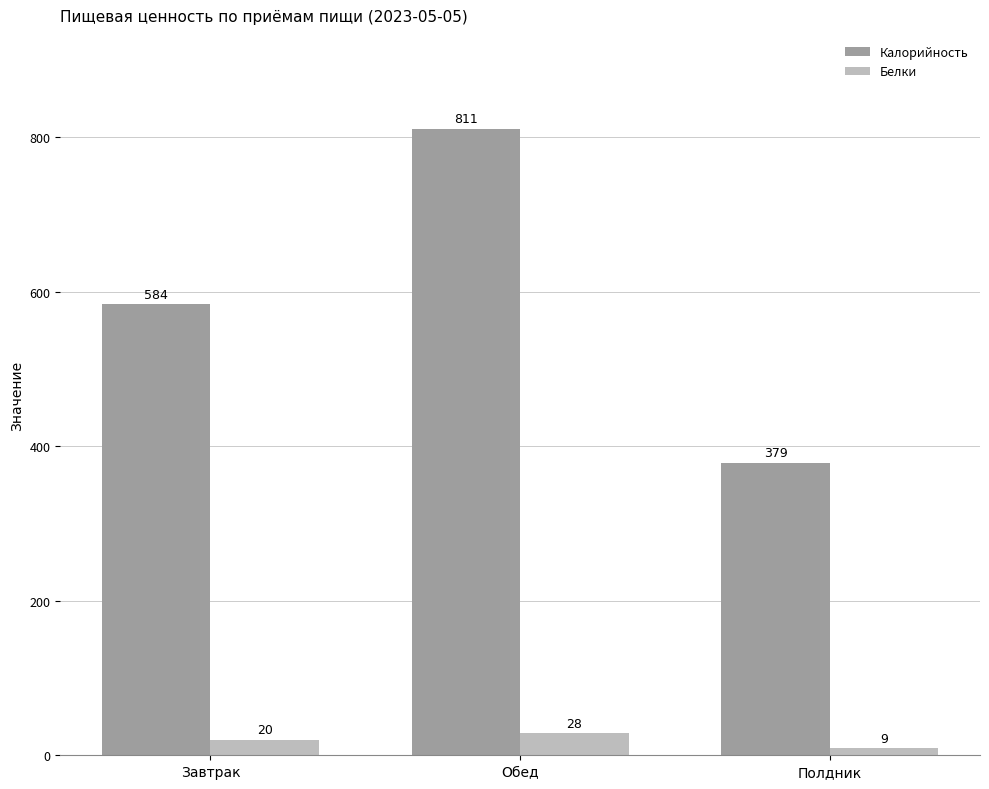

The Калорийность series shows 378.6 at Полдник. True or false?

True